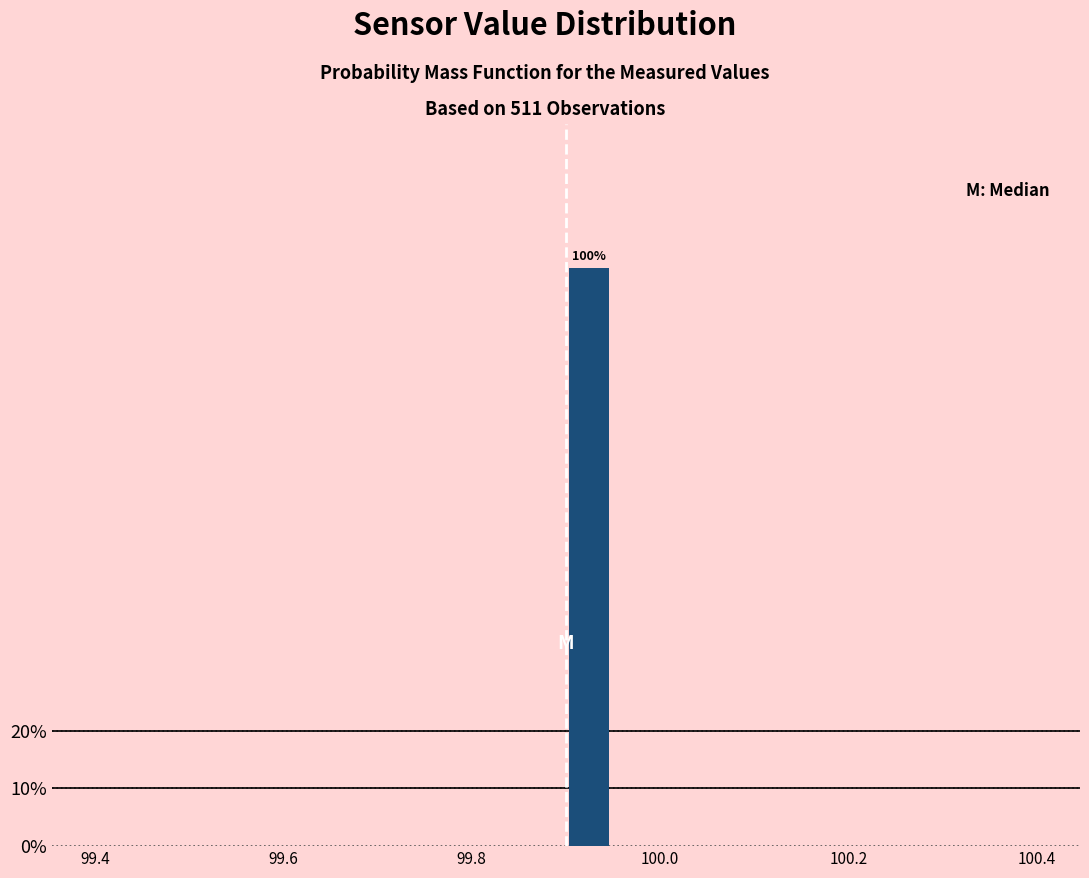

Read against the x-axis, roughly where is the centre of the tallest bar?

99.92